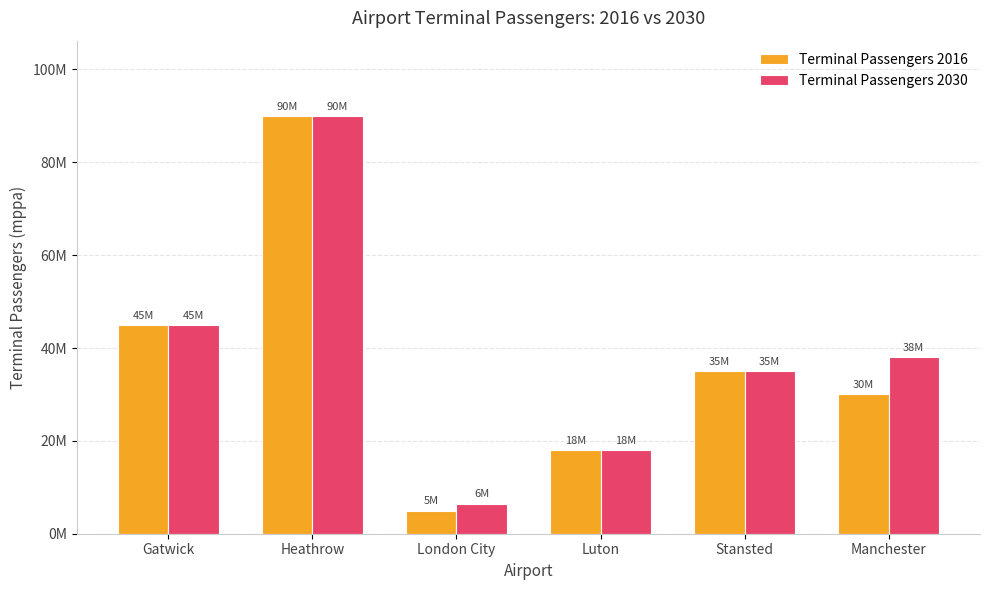

What are all the series names shown in the legend?

Terminal Passengers 2016, Terminal Passengers 2030